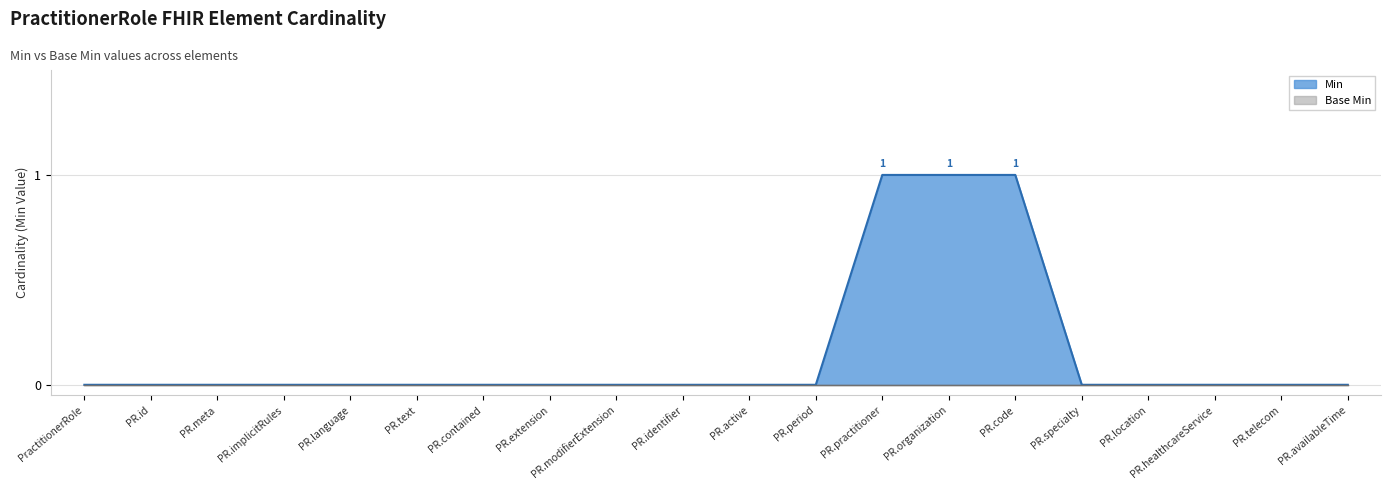

What is the label of the 13th point from the right?

PR.extension